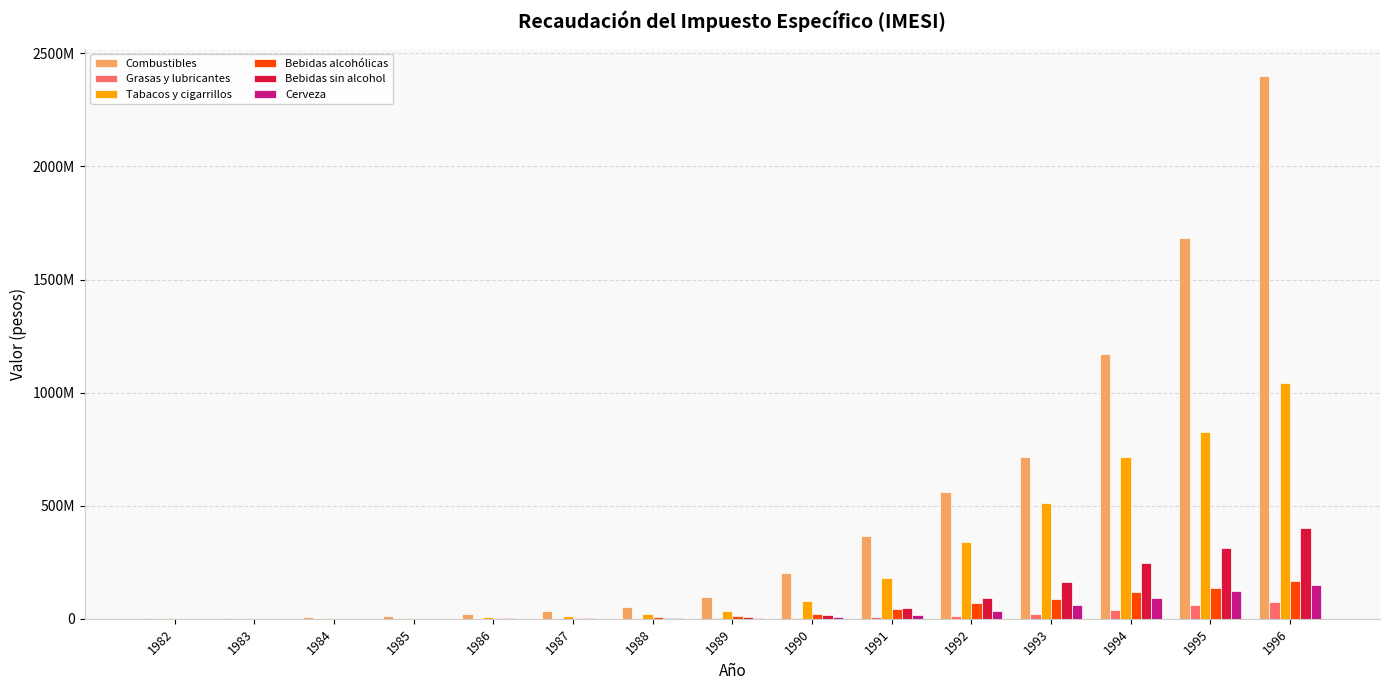

True or false: Grasas y lubricantes has a value of 4582893 at 1990.

True